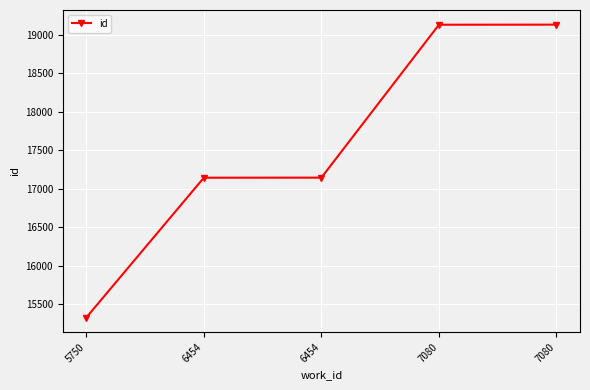

Count the number of categories in the chart.

5